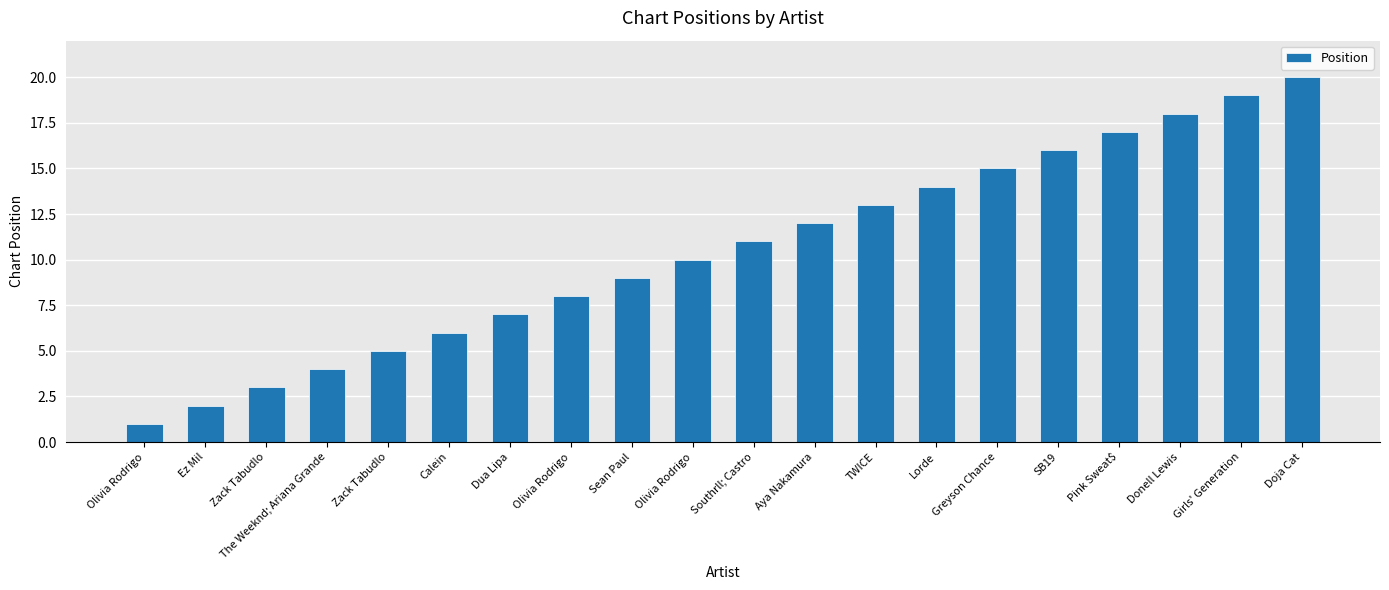

Reading left to right, transcribe all the data shown in this chart.

1	2	3	4	5	6	7	8	9	10	11	12	13	14	15	16	17	18	19	20